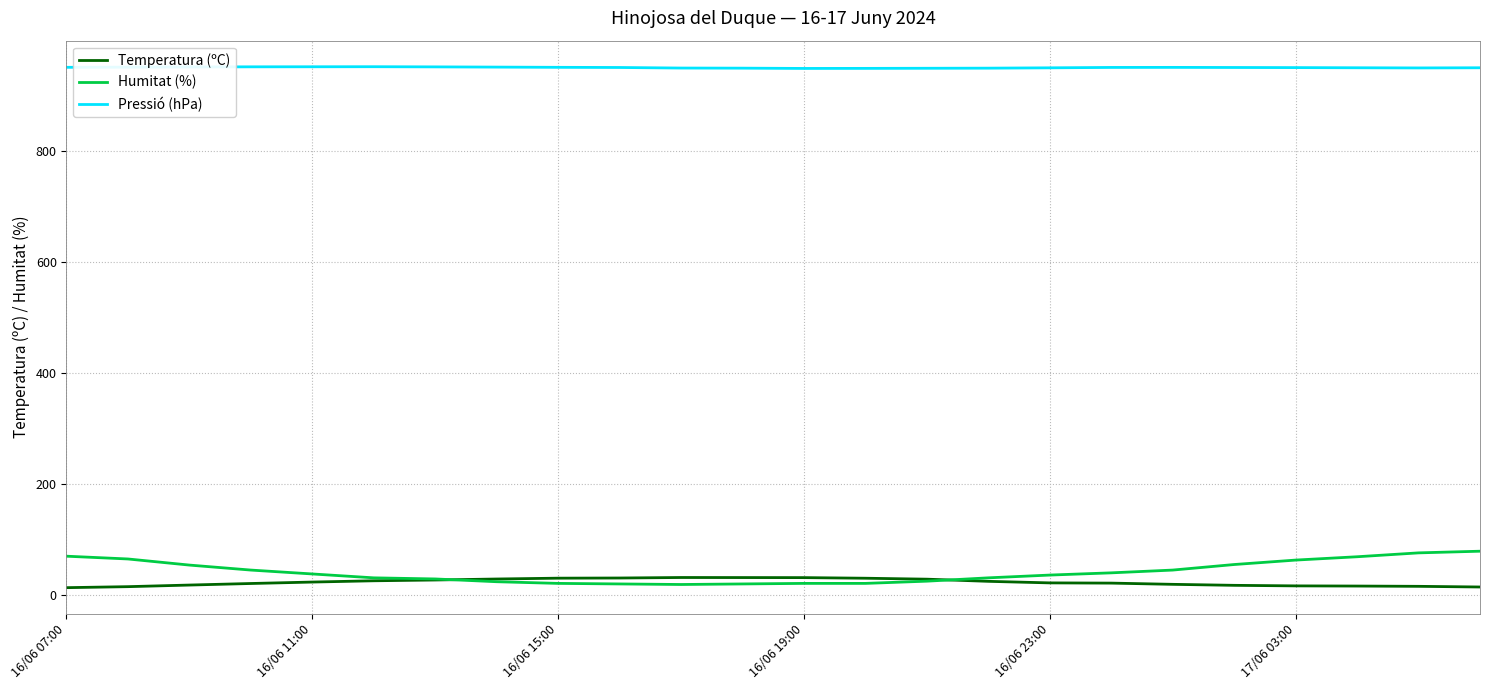

Rank the series by their maximum value, from highest to lowest.

Pressió (hPa), Humitat (%), Temperatura (ºC)